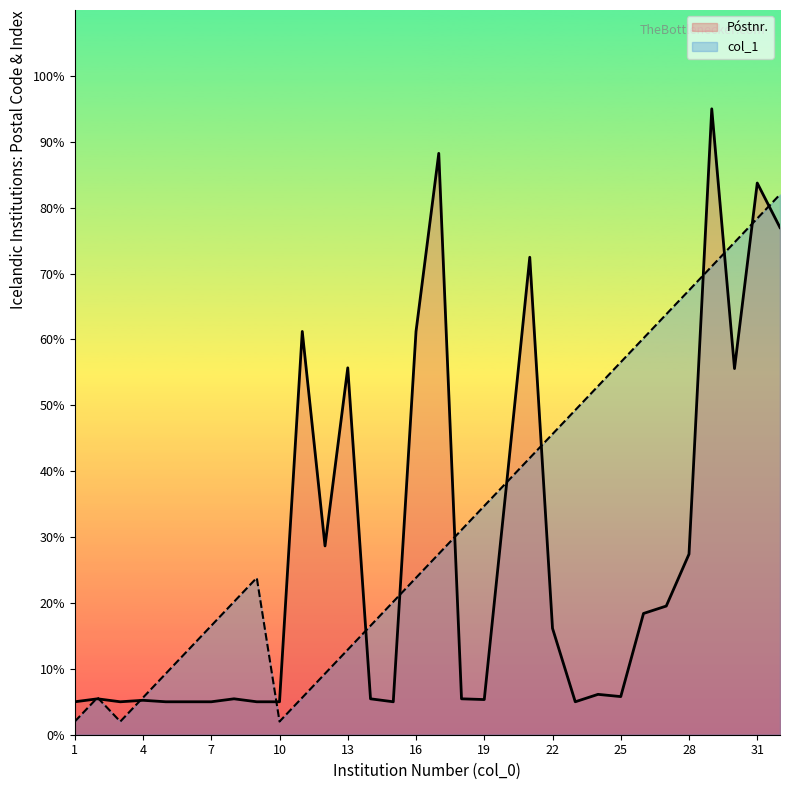

The Póstnr. series shows 49.5 at 32. True or false?

False